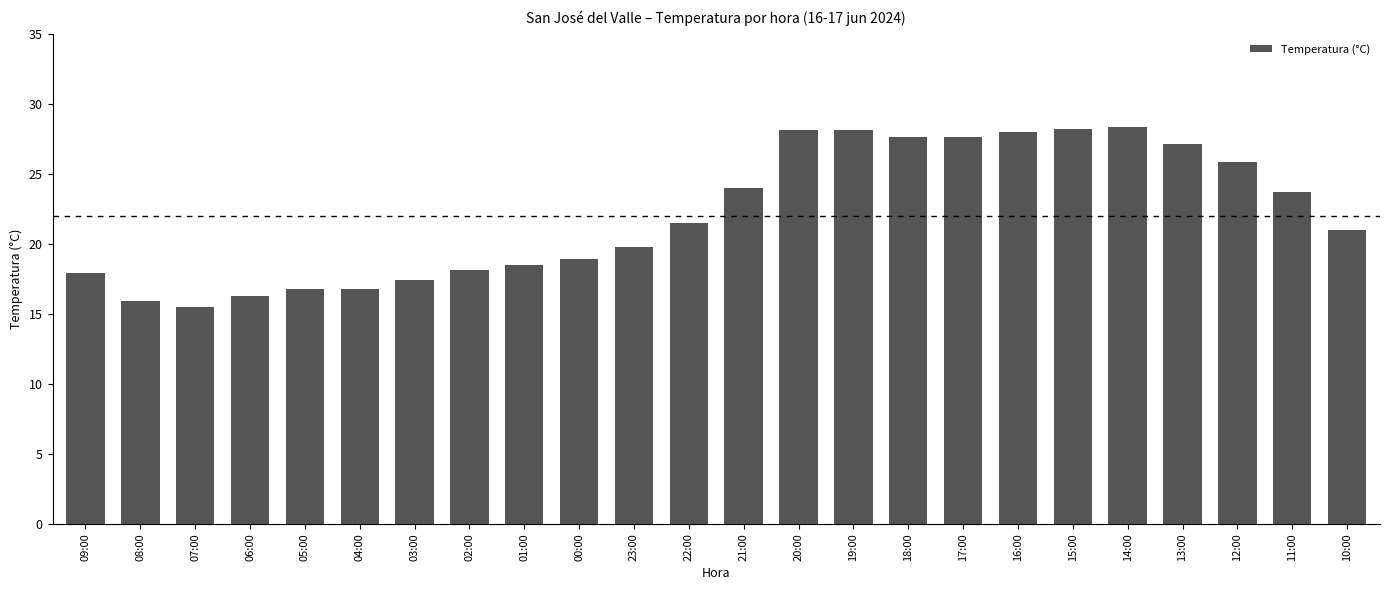

How many distinct data groups are displayed?

1